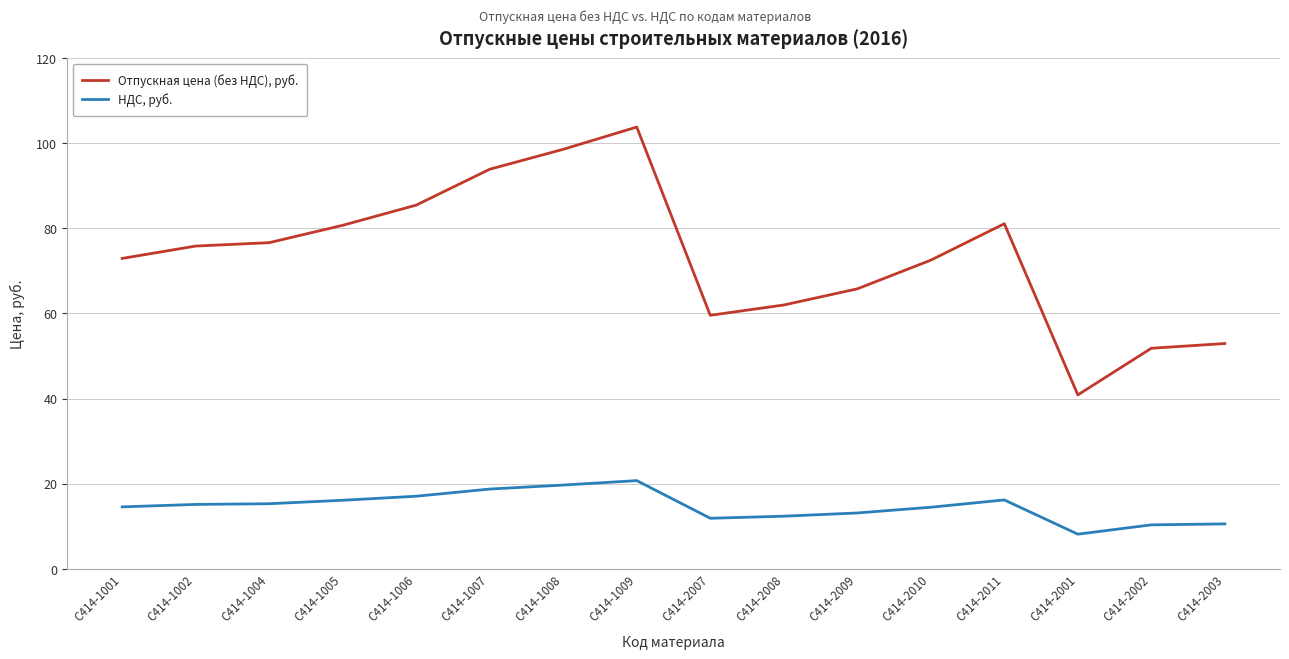

Which category has the highest value across all series?

C414-1009